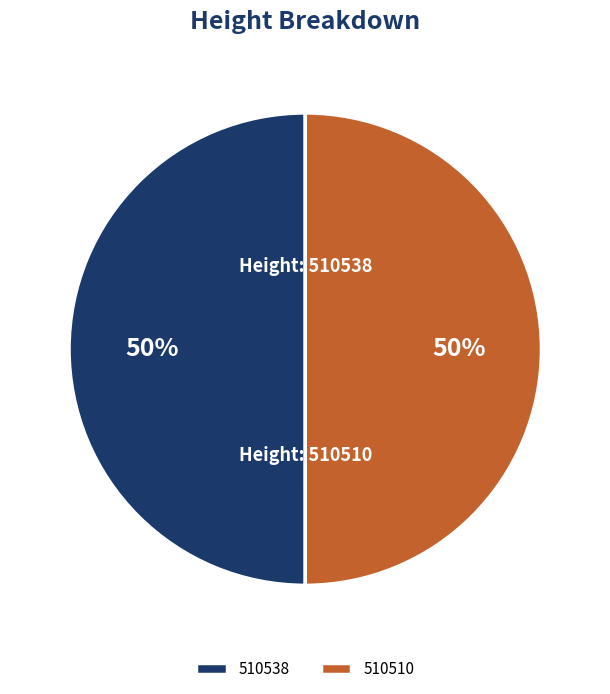

The 510510 slice represents 36% of the pie. True or false?

False